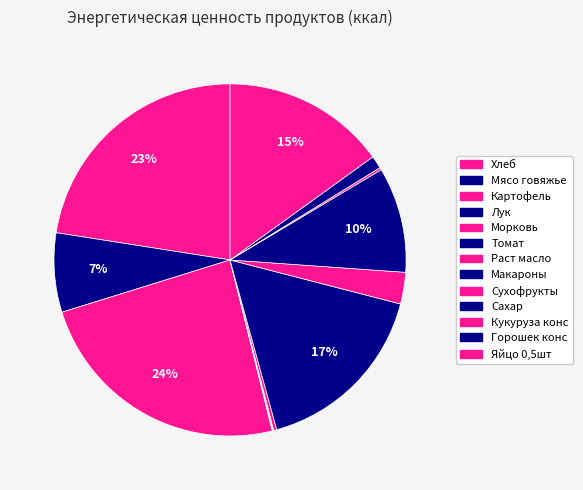

To the nearest percent, what is the combined percentage of Лук and Сухофрукты?

3%